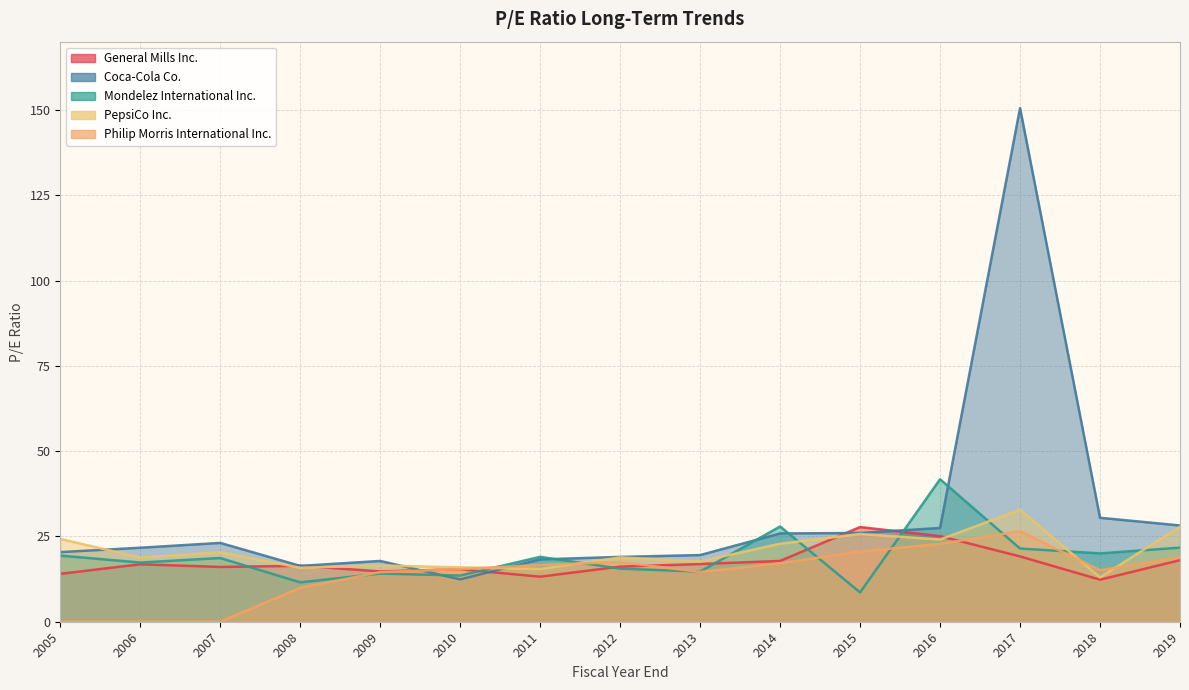

After their last crossing, which series has the higher values: Philip Morris International Inc. or Coca-Cola Co.?

Coca-Cola Co.